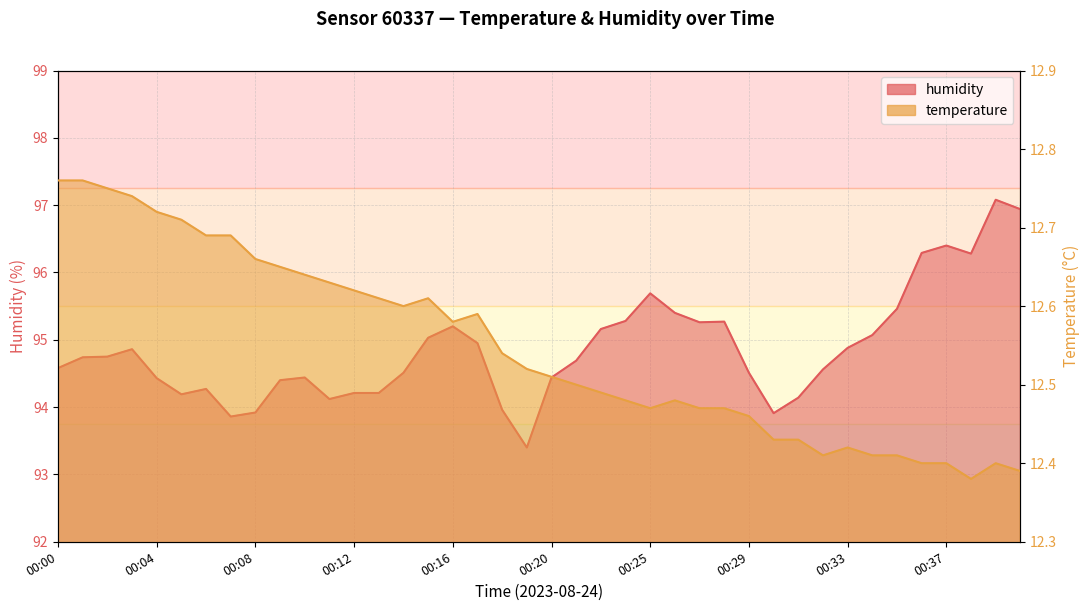

List the series in order of their overall mean, lowest first.

temperature, humidity